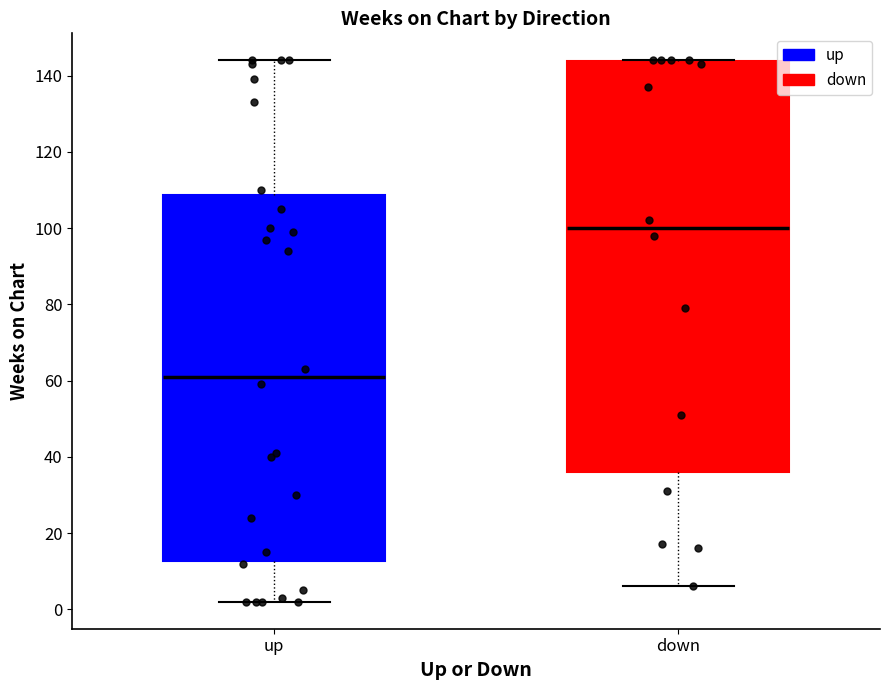

What is the total value across all series at up?

103.6